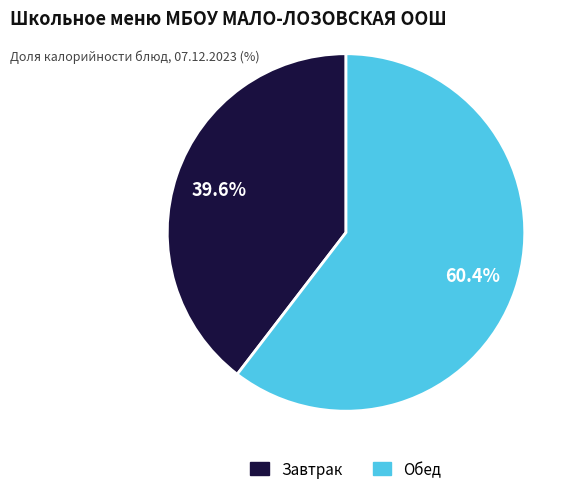

How many segments does this pie chart have?

2